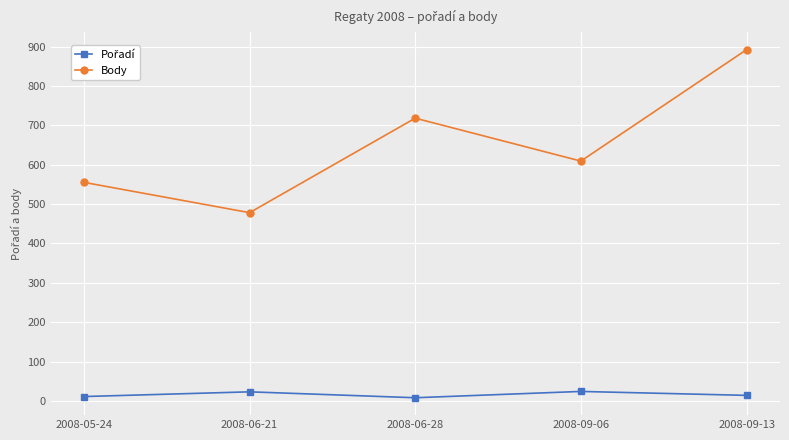

List the labels in order of Body value, smallest first.

2008-06-21, 2008-05-24, 2008-09-06, 2008-06-28, 2008-09-13